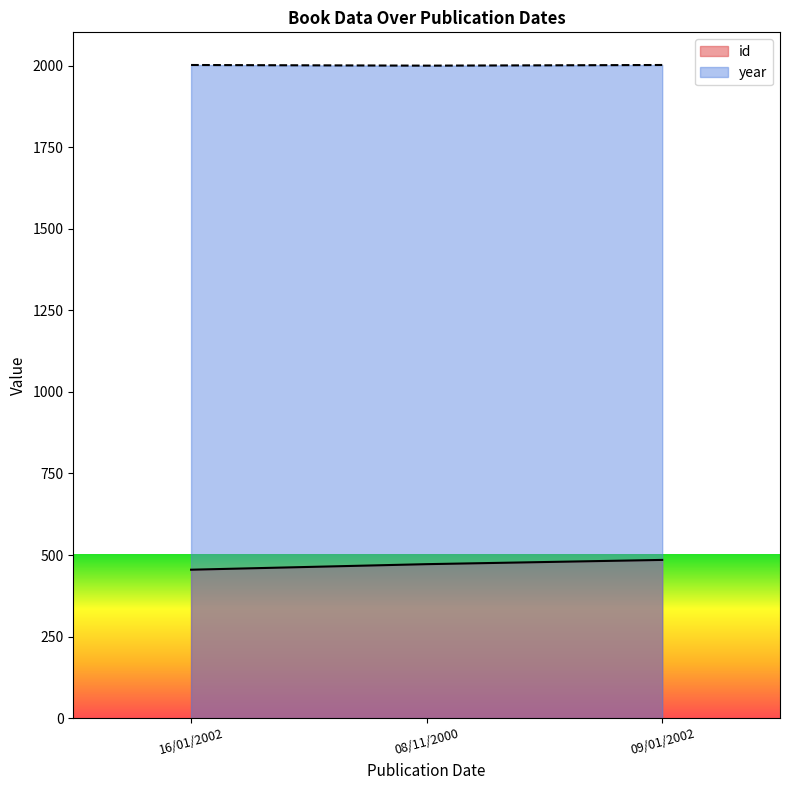

What is the difference between the id values at 16/01/2002 and 08/11/2000?

17